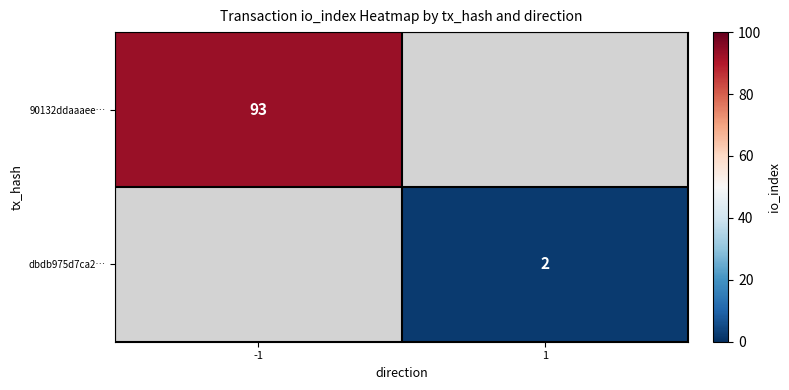

Is it true that dbdb975d7ca2… equals 3 at 1?

False